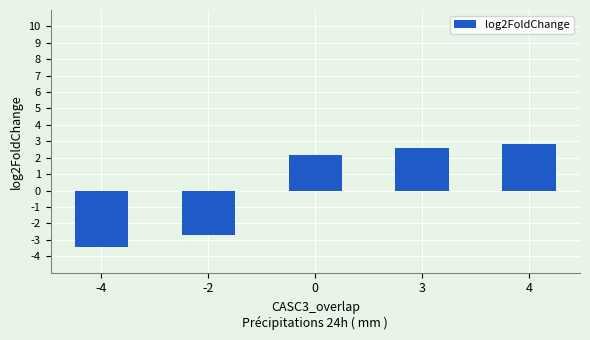

The chart shows a value of 2.6 at 3. True or false?

True